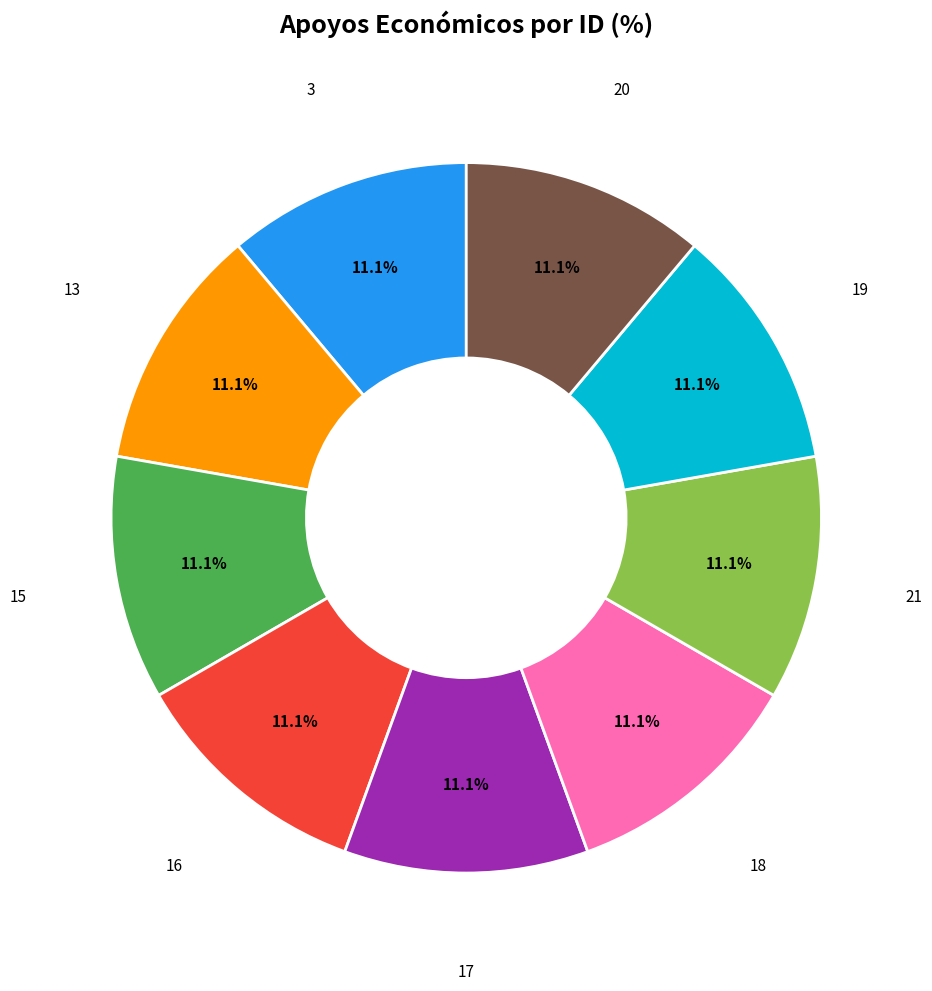

To the nearest percent, what is the average slice percentage?

11%